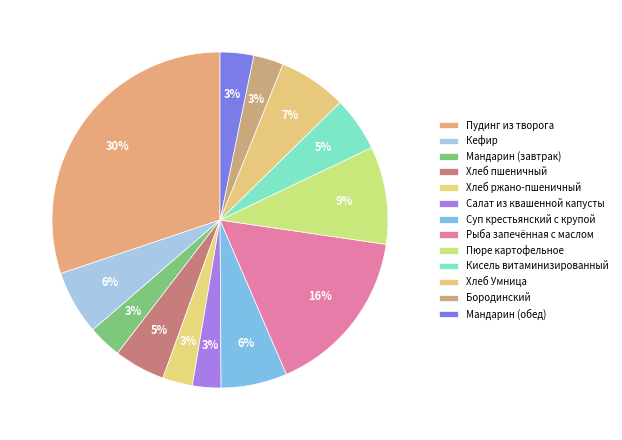

Rank the categories by value from highest to lowest.

Пудинг из творога, Рыба запечённая с маслом, Пюре картофельное, Хлеб Умница, Суп крестьянский с крупой, Кефир, Кисель витаминизированный, Хлеб пшеничный, Мандарин (завтрак), Мандарин (обед), Хлеб ржано-пшеничный, Бородинский, Салат из квашенной капусты